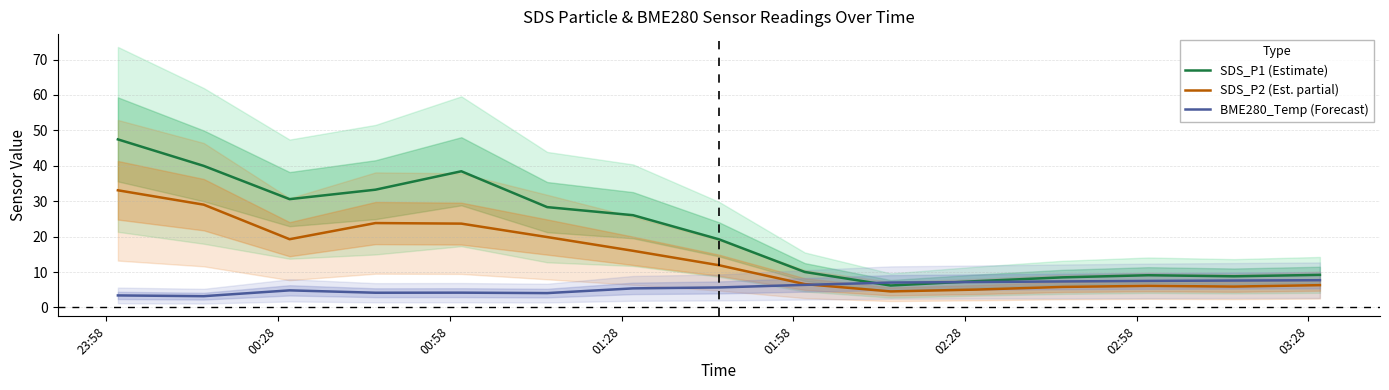

What is the lowest value of the BME280_Temp (Forecast) series?

3.2